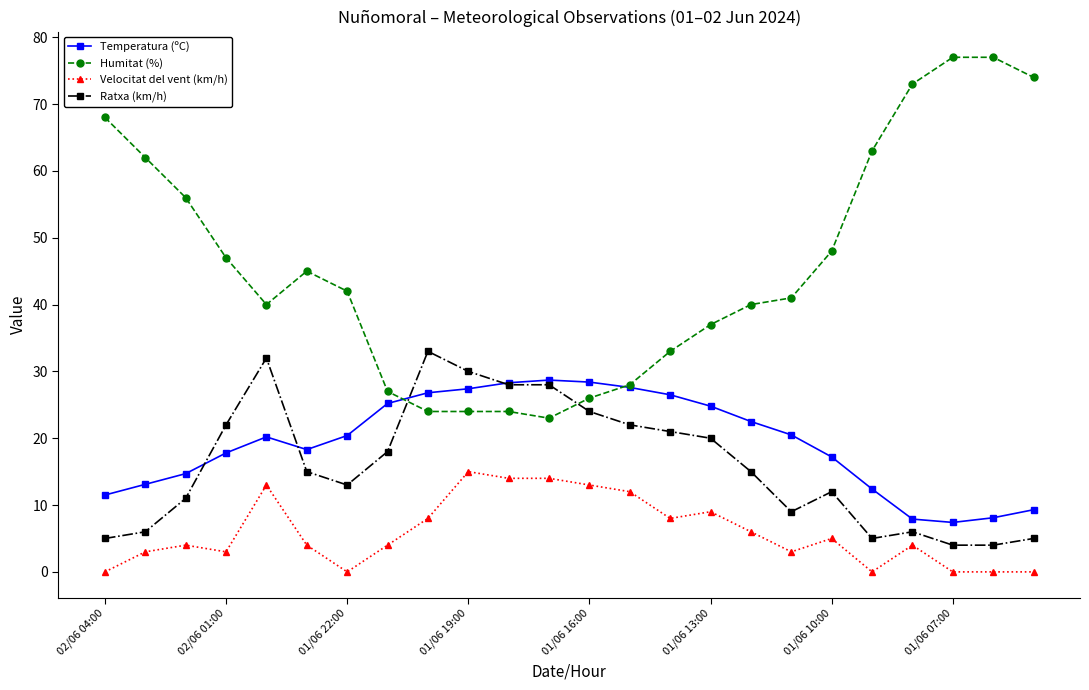

How many lines are shown in the chart?

4